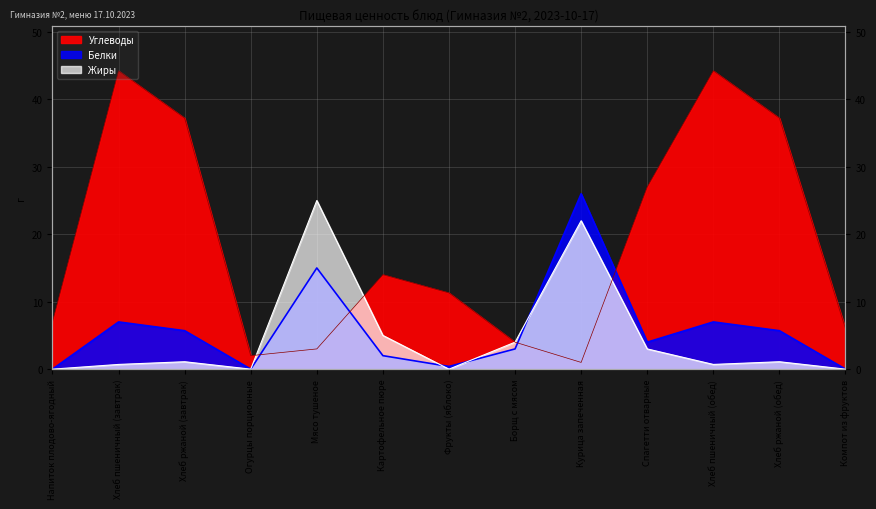

Which series has the largest range (max minus min)?

Углеводы